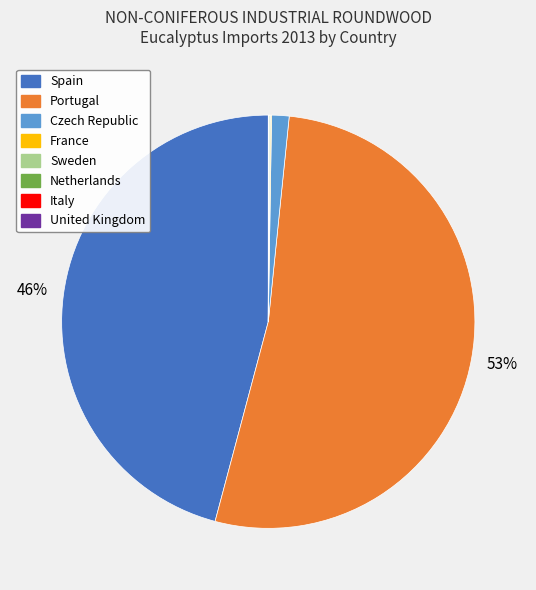

The Portugal slice represents 53% of the pie. True or false?

True